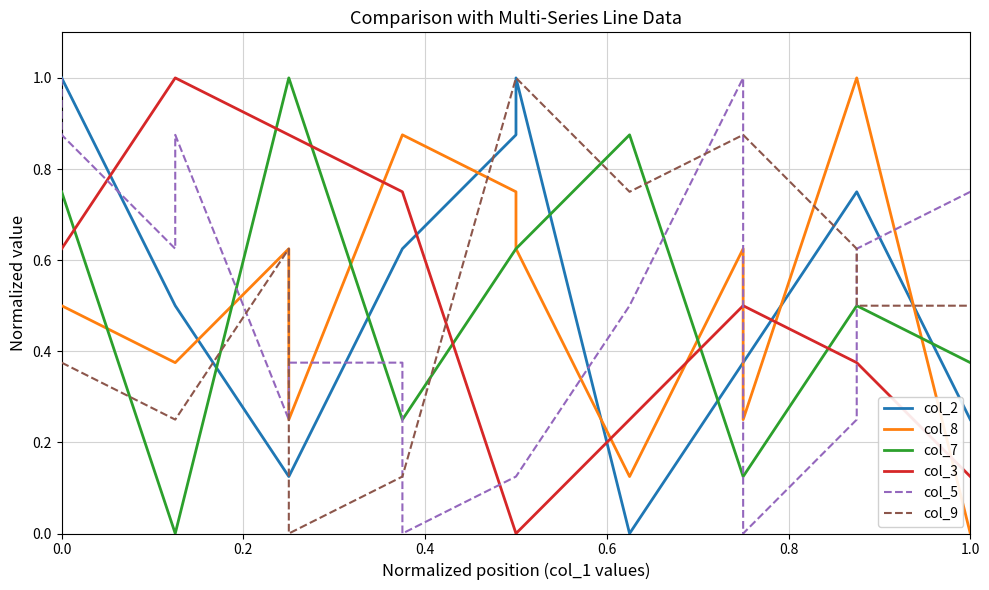

What is the average value of the col_9 series?

0.5